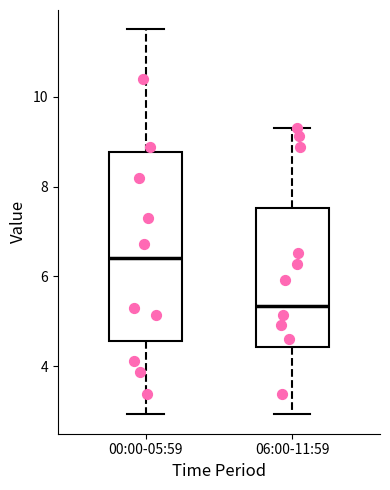

Where is the upper edge of the box for 06:00-11:59 on the y-axis? The values are not printed on the chart, so give them approximately, as read against the axis.

7.6